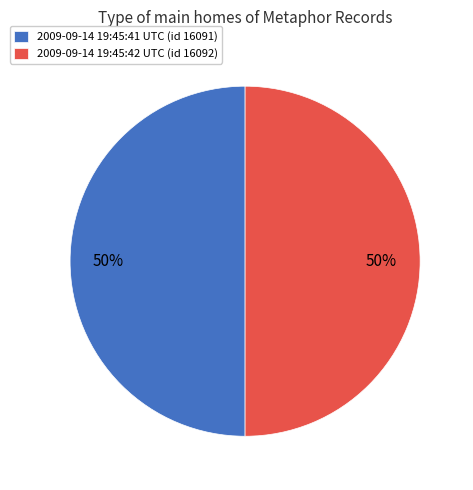

To the nearest percent, what percentage of the pie is 2009-09-14 19:45:41 UTC?

50%